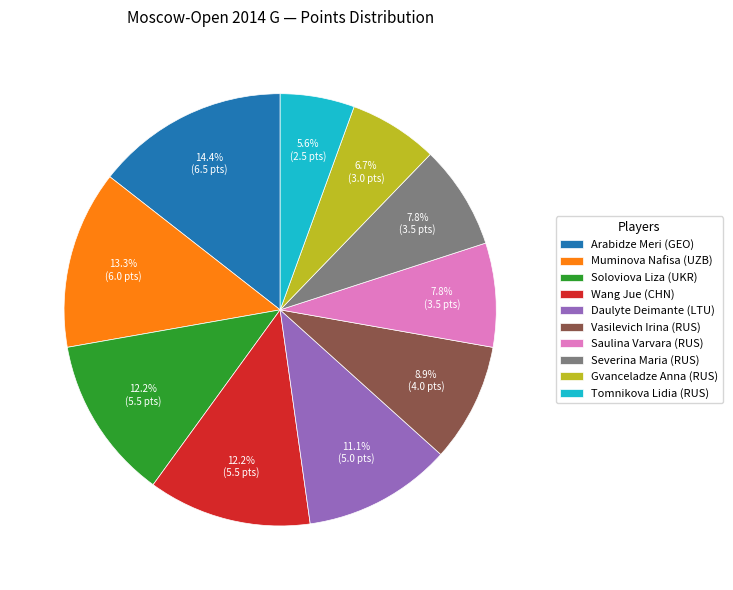

What is the ratio of the value at Wang Jue (CHN) to the value at Muminova Nafisa (UZB)?

0.9